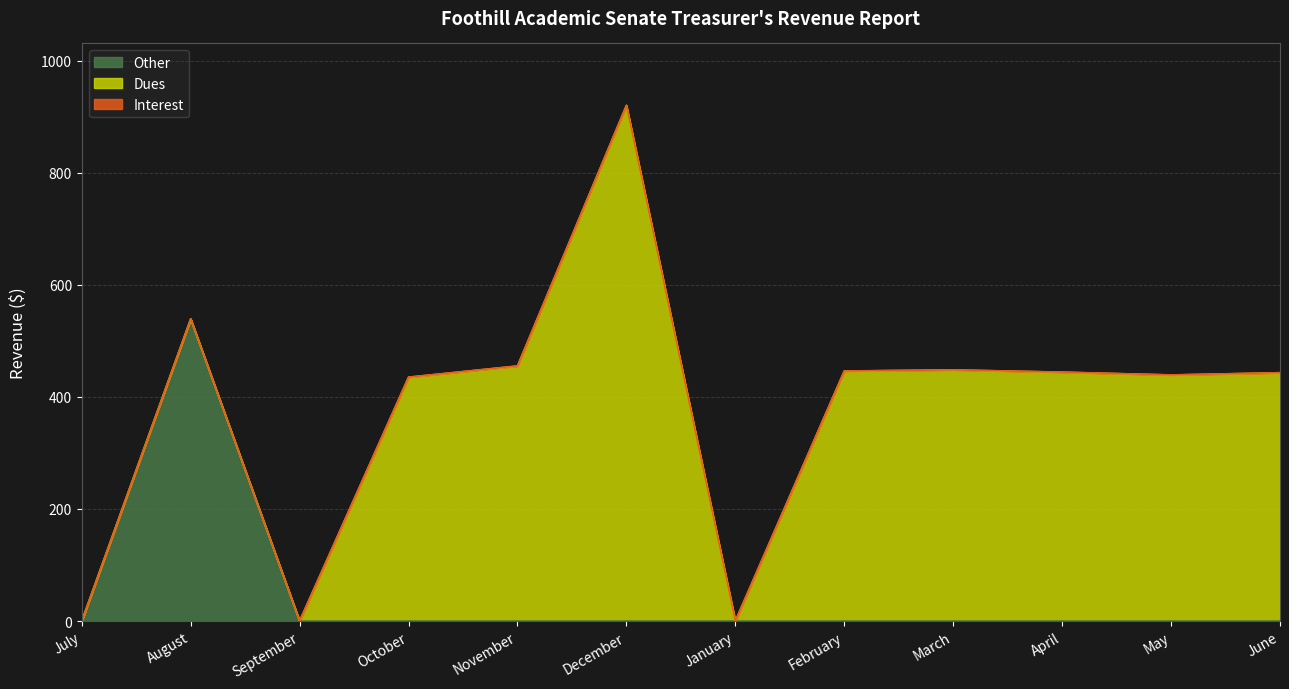

What is the label of the 10th point from the right?

September